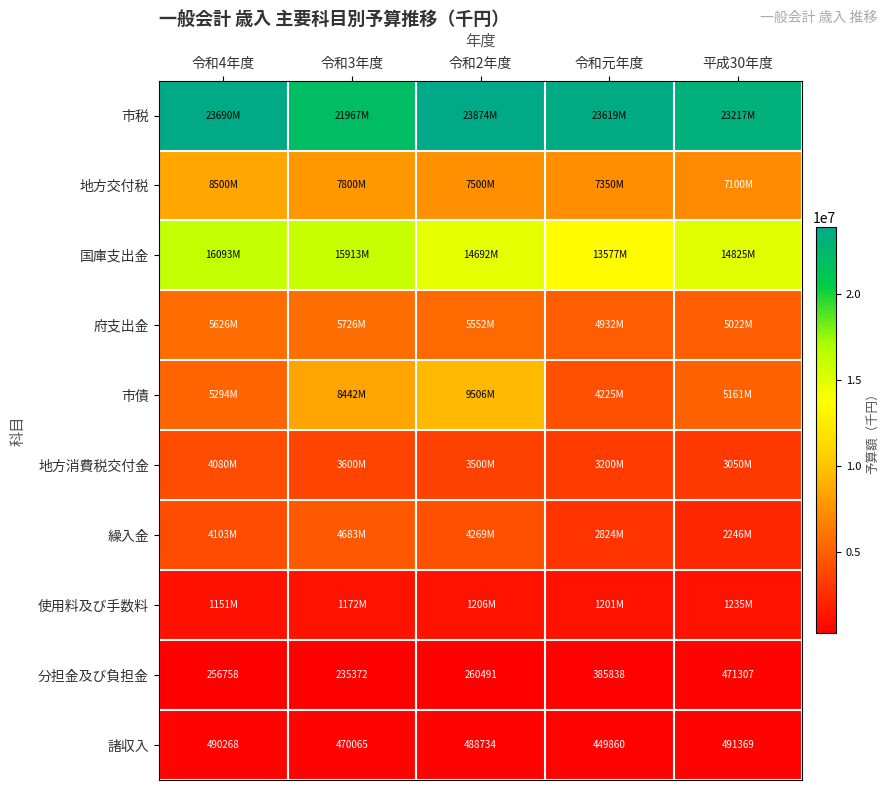

What is the maximum value for 諸収入?

491369